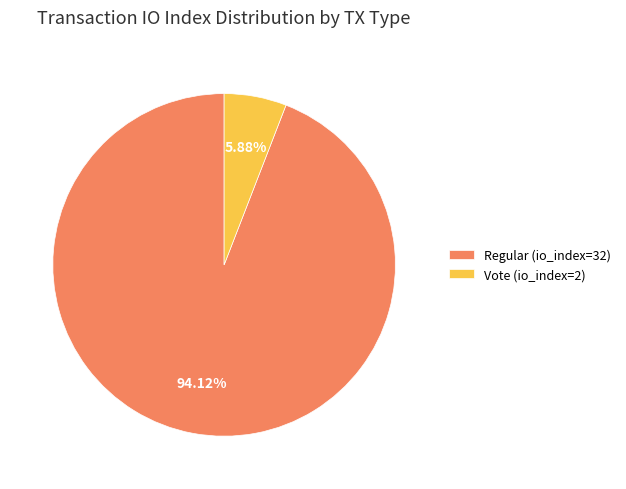

True or false: Regular (io_index=32) accounts for 94% of the total.

True